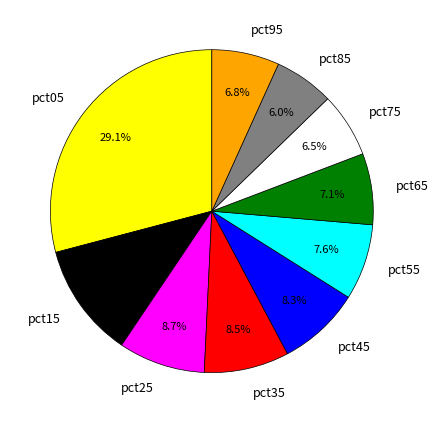

What percentage is the pct85 slice, to the nearest percent?

6%